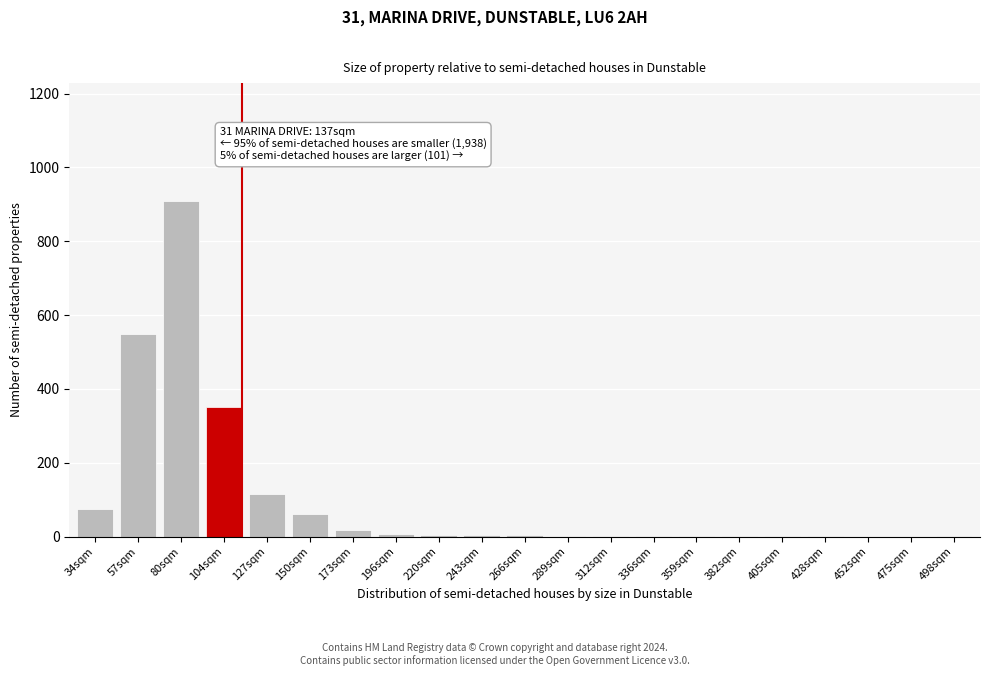

What is the sum of all values?

2108